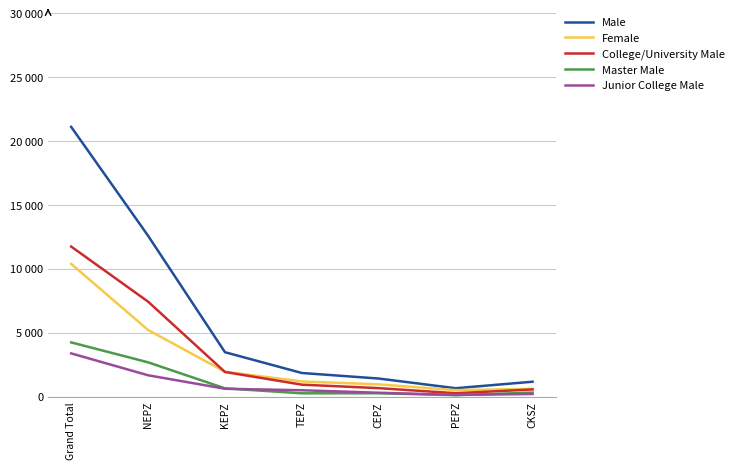

What are all the series names shown in the legend?

Male, Female, College/University Male, Master Male, Junior College Male